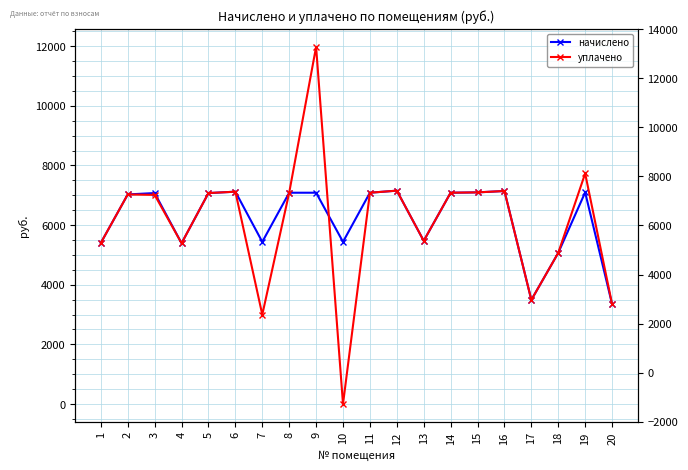

At which label does уплачено reach its minimum?

10